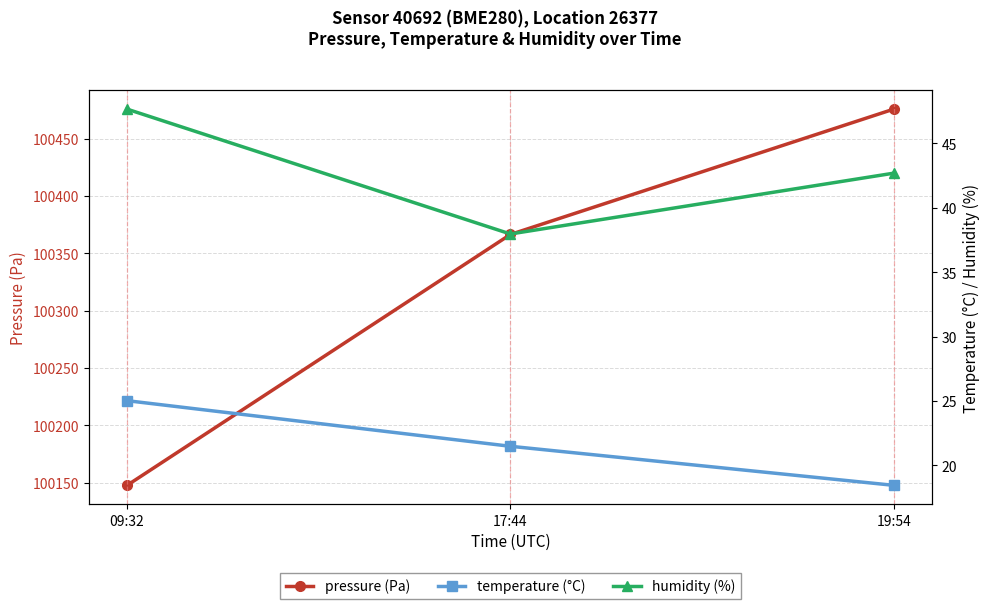

Between 17:44 and 19:54, which series saw the biggest shift?

pressure (Pa)